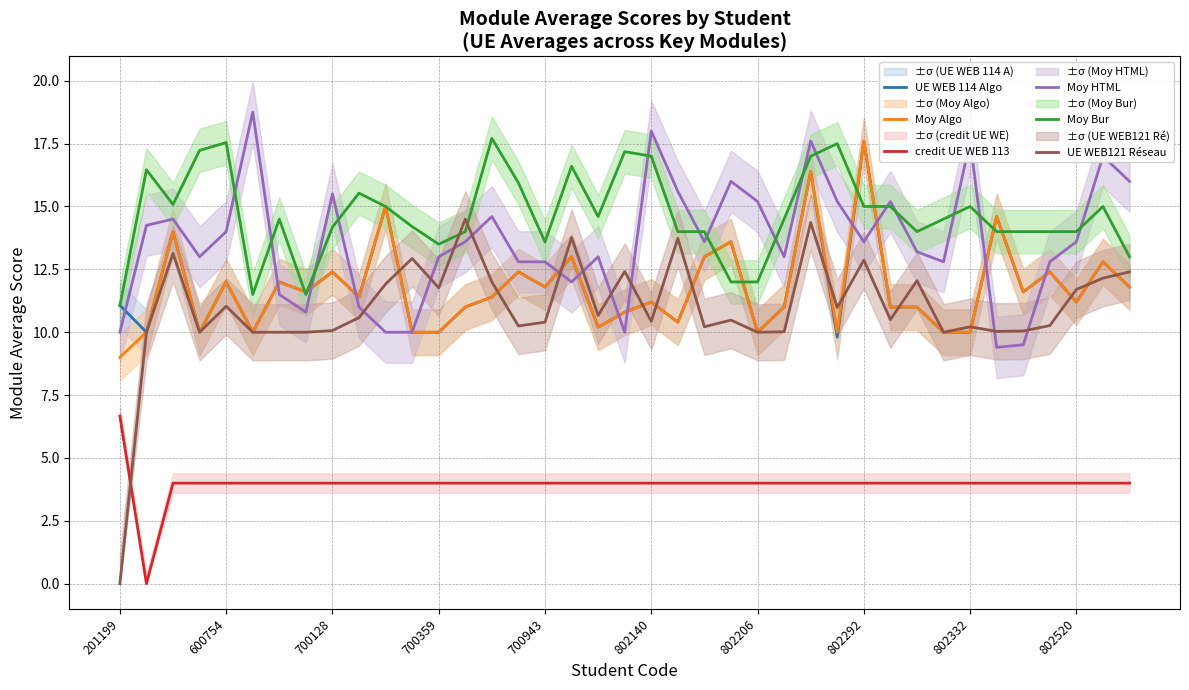

What is the maximum value for UE WEB121 Réseau?

14.5